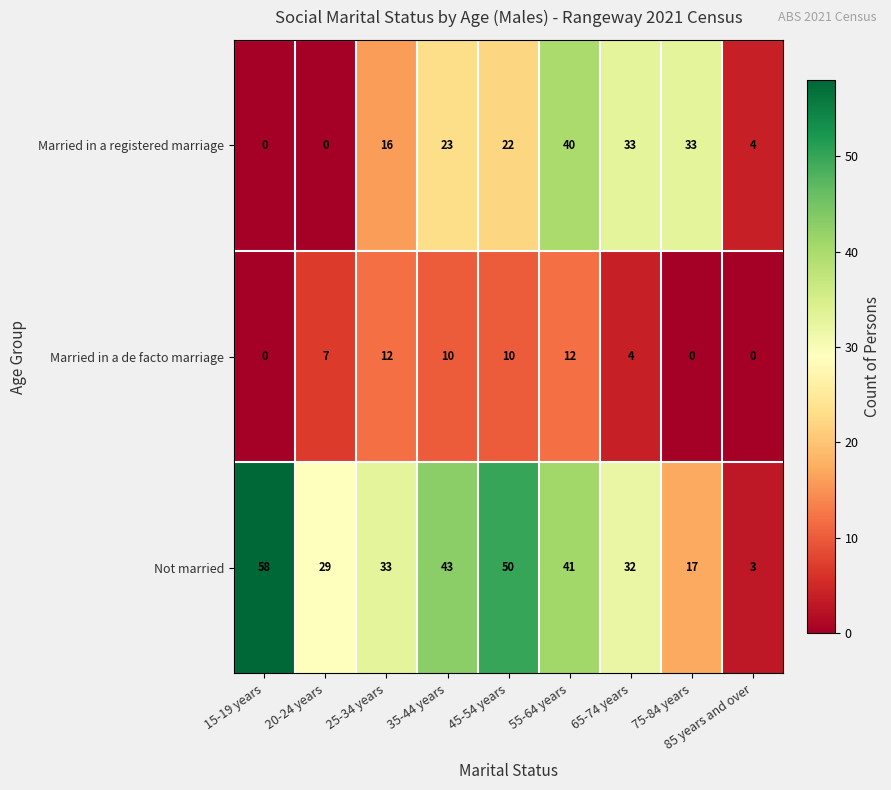

Rank the series by their maximum value, from lowest to highest.

Married in a de facto marriage, Married in a registered marriage, Not married